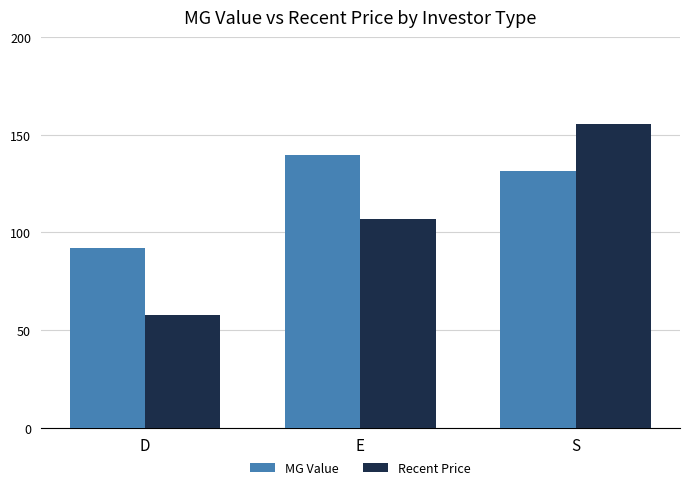

At E, list the series in order from smallest to largest.

Recent Price, MG Value